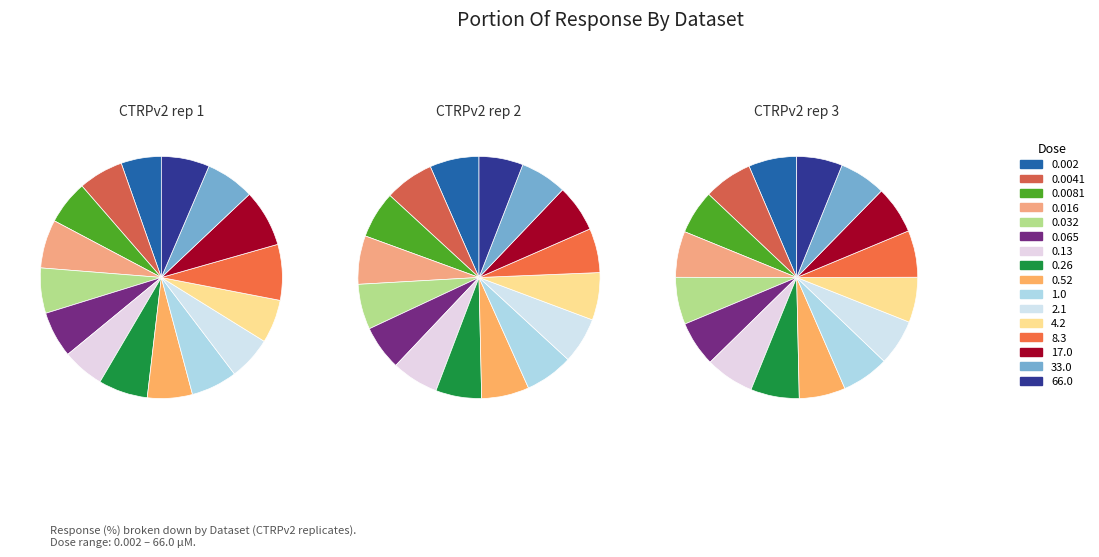

To the nearest percent, what percentage of the pie is 4?

6%